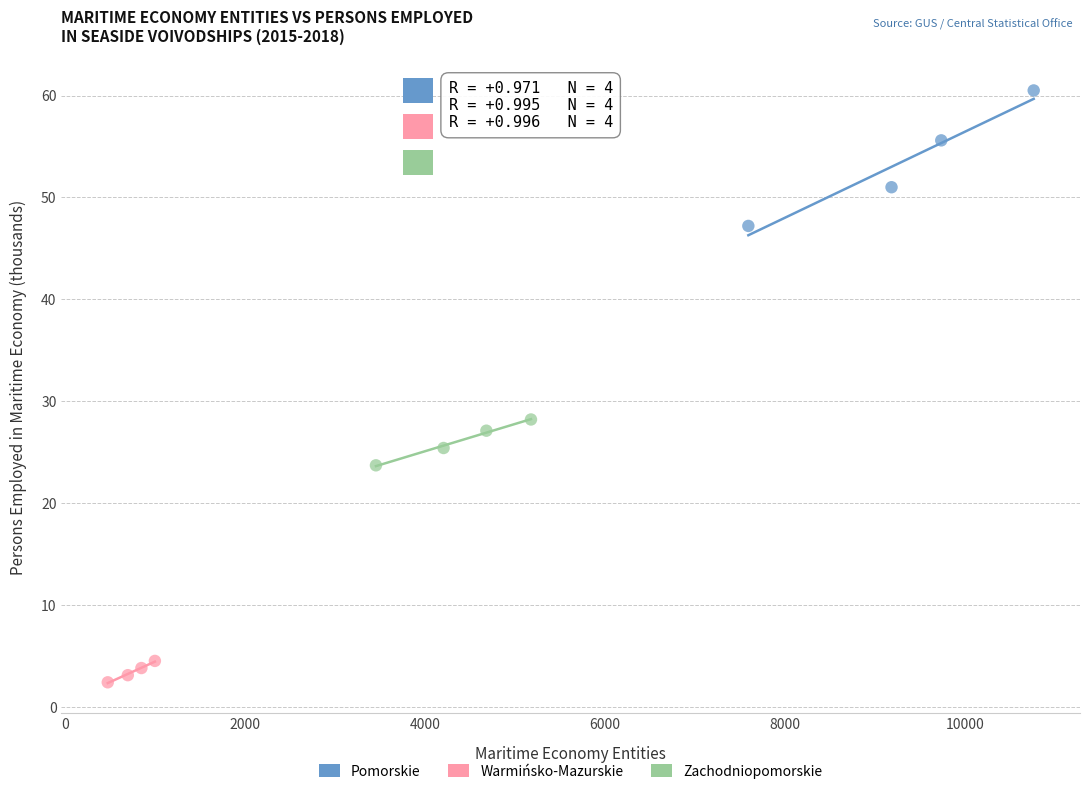

Which series reaches the maximum Y coordinate?

Pomorskie